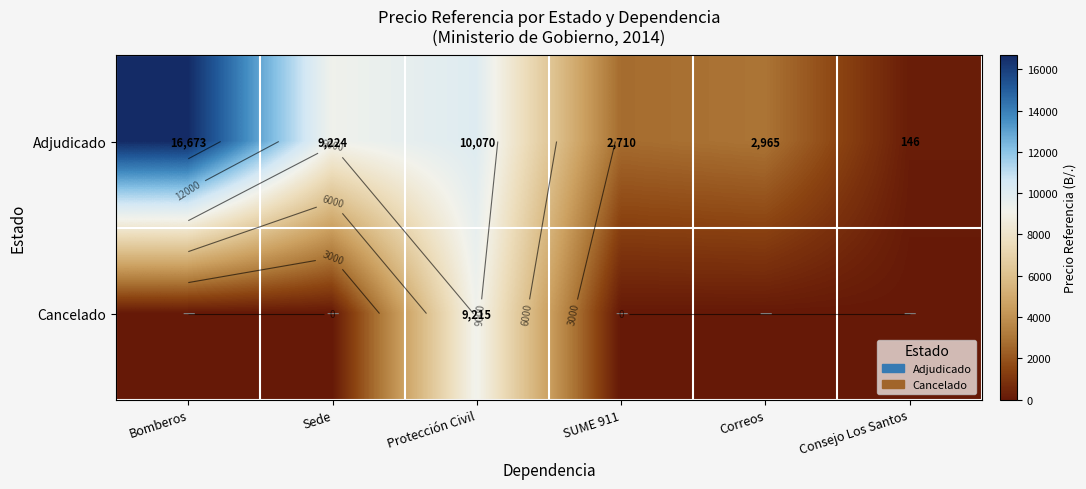

How many data points in Cancelado are above 0?

1